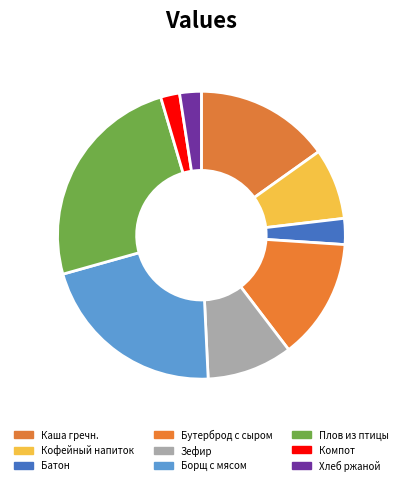

Is it true that Борщ с мясом is 14% of the pie?

False